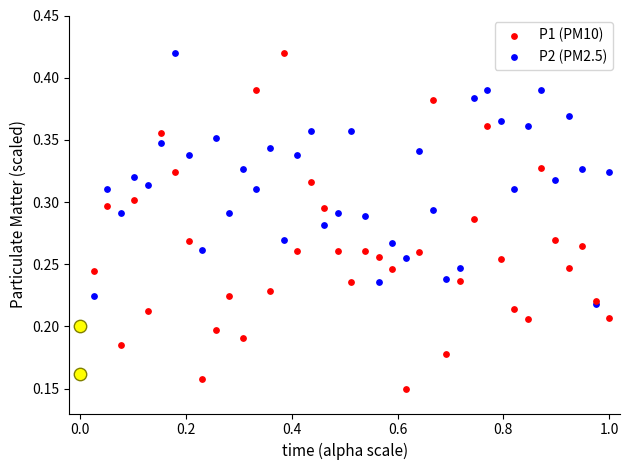

At how many categories does at least one series exceed 0?

40